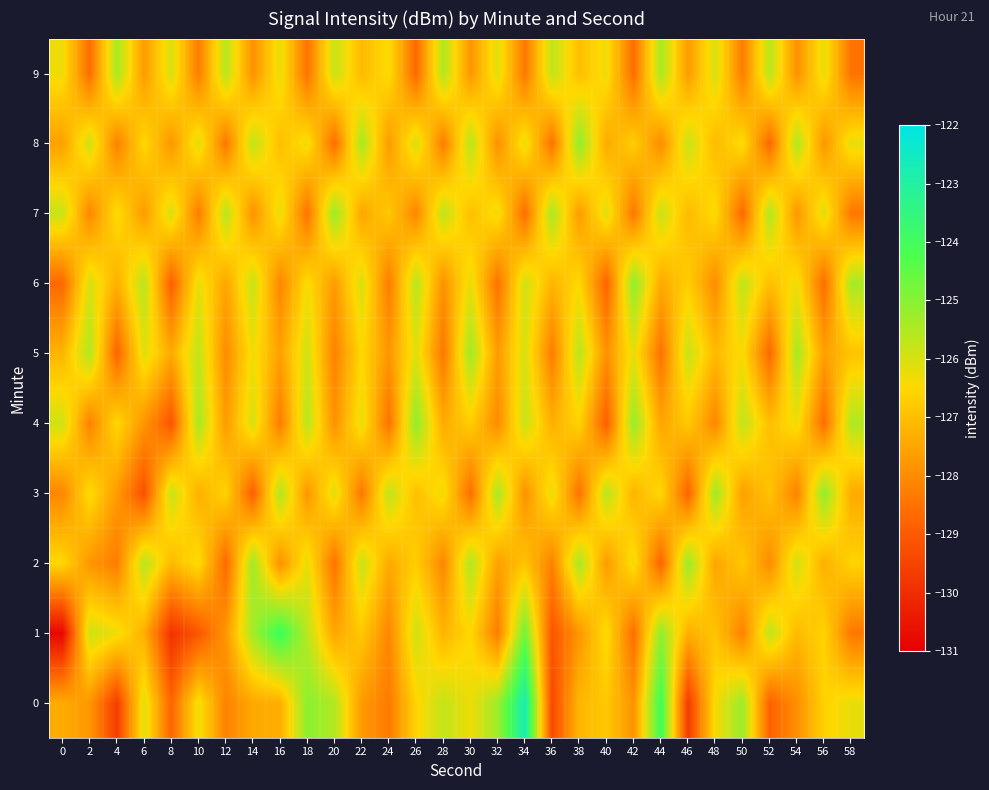

Reading left to right, extract all data points from this chart.

0: 0=-127.4	2=-127.8	4=-129.6	6=-126.1	8=-128.8	10=-126.3	12=-128.2	14=-127.5	16=-127.3	18=-125.0	20=-125.5	22=-127.7	24=-128.3	26=-126.6	28=-125.7	30=-126.3	32=-125.3	34=-122.7	36=-129.4	38=-127.2	40=-126.8	42=-127.9	44=-124.0	46=-129.7	48=-126.4	50=-125.2	52=-128.8	54=-127.9	56=-126.6	58=-126.2
1: 0=-130.8	2=-125.9	4=-126.3	6=-127.3	8=-129.9	10=-129.1	12=-127.8	14=-125.4	16=-123.9	18=-125.6	20=-127.5	22=-126.8	24=-128.1	26=-125.9	28=-127.2	30=-126.5	32=-128.3	34=-124.7	36=-129.1	38=-127.8	40=-126.4	42=-128.6	44=-125.1	46=-127.3	48=-126.9	50=-128.2	52=-125.7	54=-127.1	56=-126.6	58=-128.4
2: 0=-126.5	2=-127.8	4=-128.3	6=-125.6	8=-127.1	10=-126.4	12=-128.7	14=-125.3	16=-127.9	18=-126.2	20=-128.5	22=-125.8	24=-127.4	26=-126.7	28=-128.1	30=-125.5	32=-127.6	34=-126.9	36=-128.2	38=-125.4	40=-127.7	42=-126.3	44=-128.8	46=-125.2	48=-127.5	50=-126.8	52=-128.0	54=-125.9	56=-127.3	58=-126.6
3: 0=-128.1	2=-126.4	4=-127.7	6=-129.2	8=-125.8	10=-127.3	12=-126.6	14=-128.9	16=-125.5	18=-127.8	20=-126.1	22=-128.4	24=-125.7	26=-127.0	28=-126.3	30=-128.6	32=-125.4	34=-127.9	36=-126.2	38=-128.5	40=-125.6	42=-127.2	44=-126.5	46=-128.8	48=-125.3	50=-127.6	52=-126.9	54=-128.2	56=-125.1	58=-127.4
4: 0=-125.9	2=-128.2	4=-126.5	6=-127.8	8=-129.1	10=-125.4	12=-127.7	14=-126.0	16=-128.3	18=-125.6	20=-127.9	22=-126.2	24=-128.5	26=-125.1	28=-127.4	30=-126.7	32=-128.0	34=-125.8	36=-127.3	38=-126.6	40=-128.9	42=-125.2	44=-127.5	46=-126.8	48=-128.1	50=-125.7	52=-127.0	54=-126.3	56=-128.6	58=-125.5
5: 0=-127.2	2=-125.5	4=-128.8	6=-126.1	8=-127.4	10=-125.7	12=-128.0	14=-126.3	16=-127.6	18=-125.9	20=-128.2	22=-126.5	24=-127.8	26=-126.1	28=-128.4	30=-125.3	32=-127.7	34=-126.0	36=-128.3	38=-125.6	40=-127.9	42=-126.2	44=-128.5	46=-125.8	48=-127.1	50=-126.4	52=-128.7	54=-125.4	56=-127.6	58=-126.9
6: 0=-128.7	2=-126.0	4=-127.3	6=-125.6	8=-128.9	10=-126.2	12=-127.5	14=-125.8	16=-128.1	18=-126.4	20=-127.7	22=-126.0	24=-128.3	26=-125.6	28=-127.9	30=-126.2	32=-128.5	34=-125.9	36=-127.2	38=-126.5	40=-128.8	42=-125.1	44=-127.4	46=-126.7	48=-128.0	50=-125.7	52=-127.0	54=-126.3	56=-128.6	58=-125.4
7: 0=-125.8	2=-128.1	4=-126.4	6=-127.7	8=-126.0	10=-128.3	12=-125.6	14=-127.9	16=-126.2	18=-128.5	20=-125.2	22=-127.5	24=-126.8	26=-128.1	28=-125.7	30=-127.0	32=-126.3	34=-128.6	36=-125.4	38=-127.7	40=-126.1	42=-128.4	44=-125.8	46=-127.1	48=-126.4	50=-128.7	52=-125.5	54=-127.8	56=-126.1	58=-128.4
8: 0=-127.6	2=-125.9	4=-128.2	6=-126.5	8=-127.8	10=-126.1	12=-128.4	14=-125.7	16=-127.0	18=-126.3	20=-128.6	22=-125.4	24=-127.7	26=-126.0	28=-128.3	30=-125.6	32=-127.9	34=-126.2	36=-128.5	38=-125.1	40=-127.4	42=-126.7	44=-128.0	46=-125.8	48=-127.1	50=-126.4	52=-128.7	54=-125.5	56=-127.8	58=-126.2
9: 0=-126.3	2=-128.6	4=-125.4	6=-127.7	8=-126.0	10=-128.3	12=-125.6	14=-127.9	16=-126.2	18=-128.5	20=-125.8	22=-127.1	24=-126.4	26=-128.7	28=-125.5	30=-127.8	32=-126.1	34=-128.4	36=-125.7	38=-127.0	40=-126.3	42=-128.6	44=-125.4	46=-127.7	48=-126.0	50=-128.3	52=-125.6	54=-127.9	56=-126.2	58=-128.5